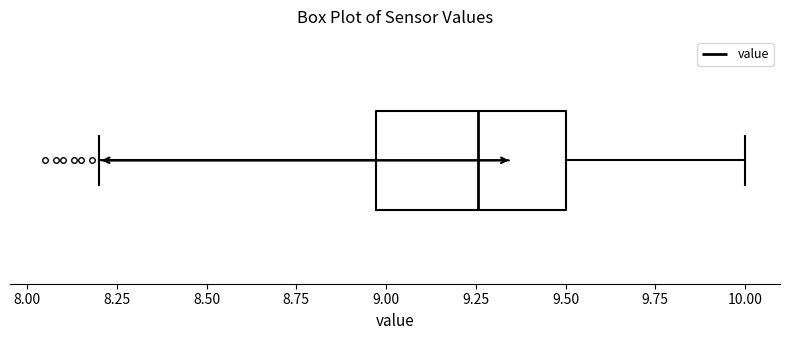

Transcribe this box plot: give where the median line is, the range the box spans, and where the two whiskers end, as read against the x-axis. The values are not printed on the chart, so give them approximately, as read against the axis.

median 9.25, box 8.95 to 9.50, whiskers 8.20 to 10.00